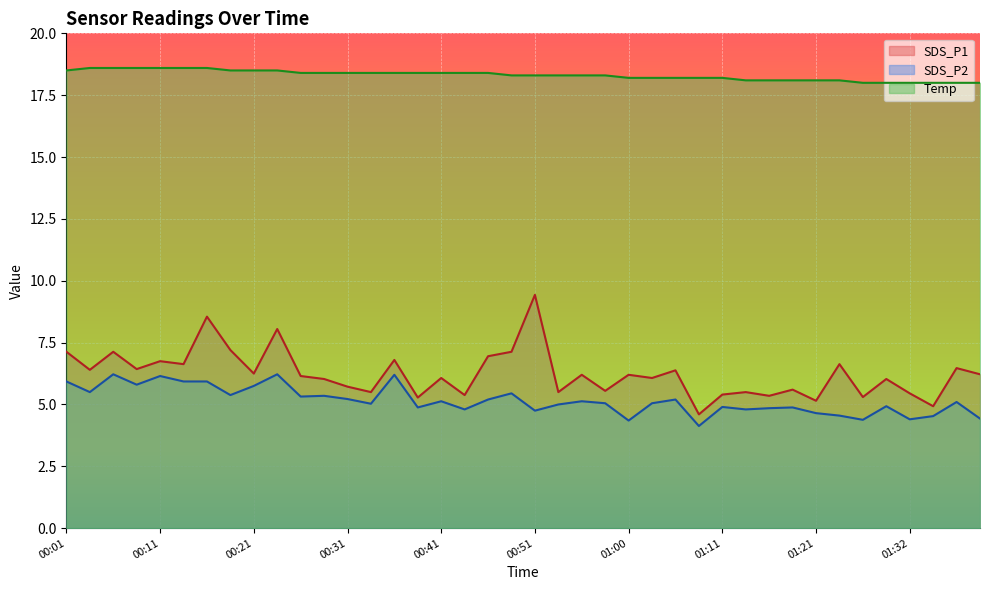

What is the label of the 22nd point from the right?

00:46